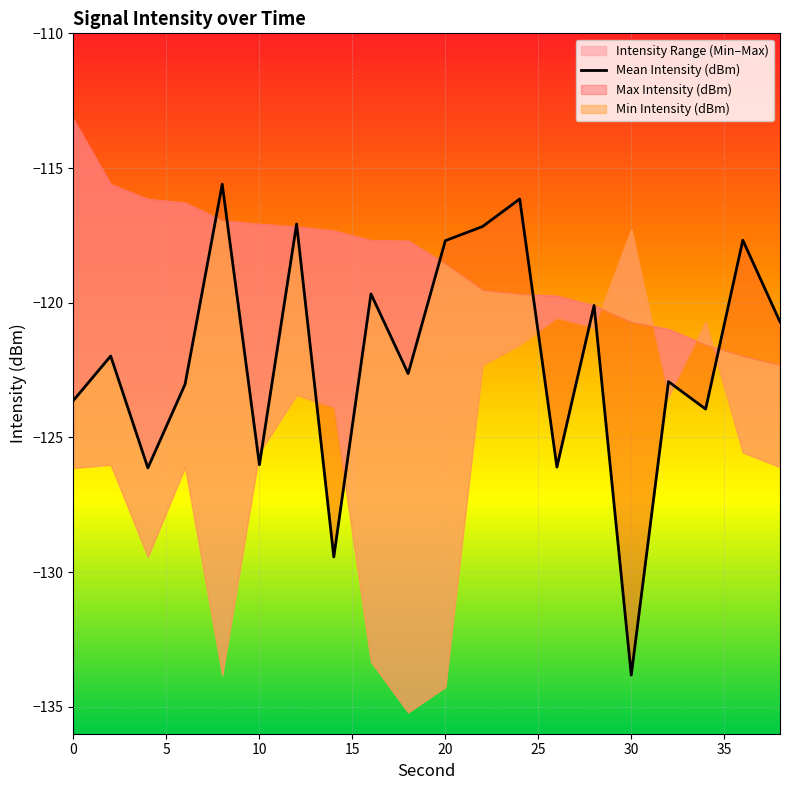

How many lines are shown in the chart?

1